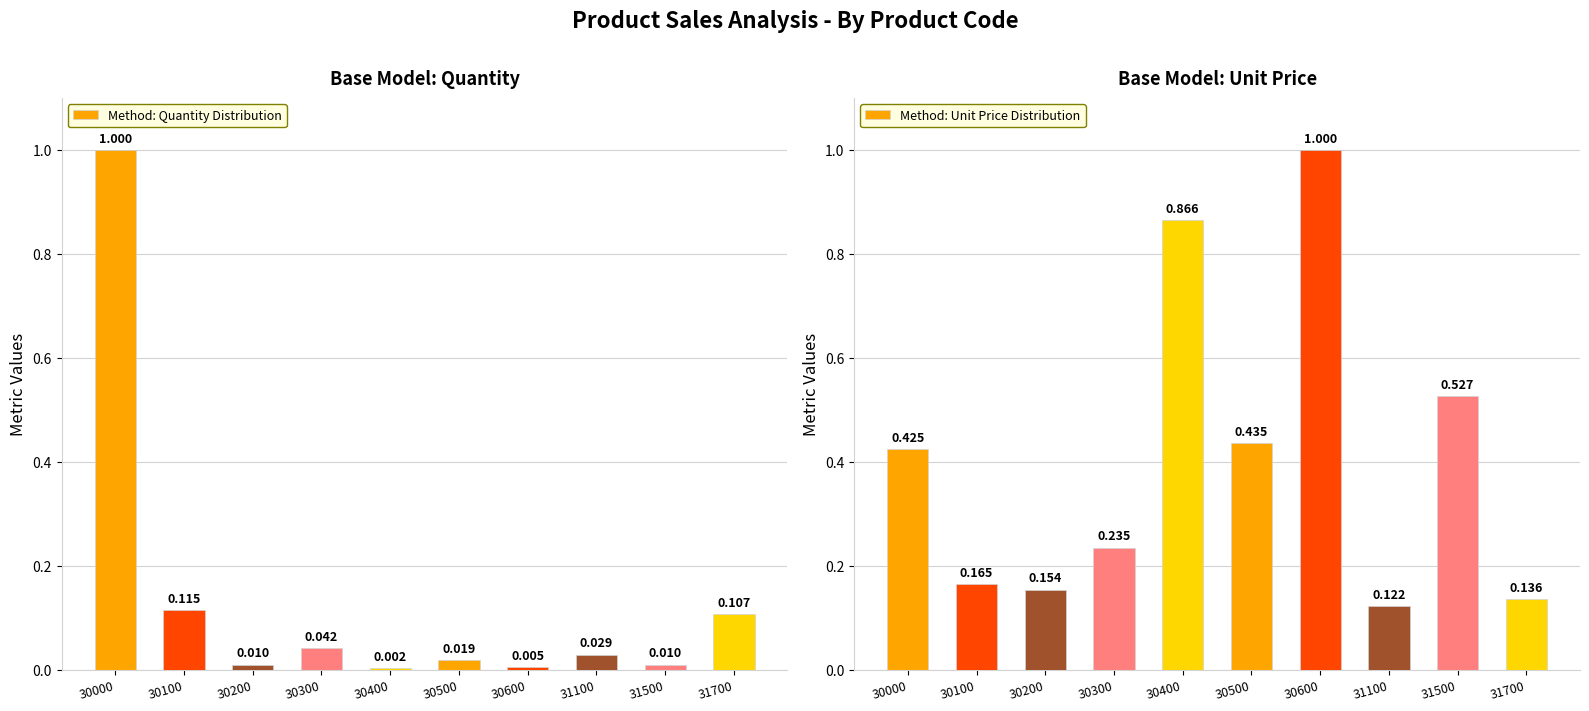

Rank the series by their maximum value, from highest to lowest.

Normalized Quantity, Normalized Unit Price